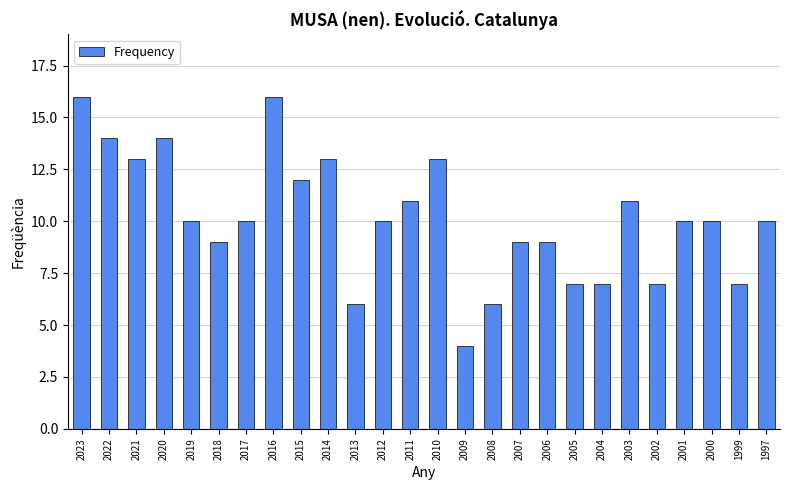

What is the difference between the maximum and minimum values?

12